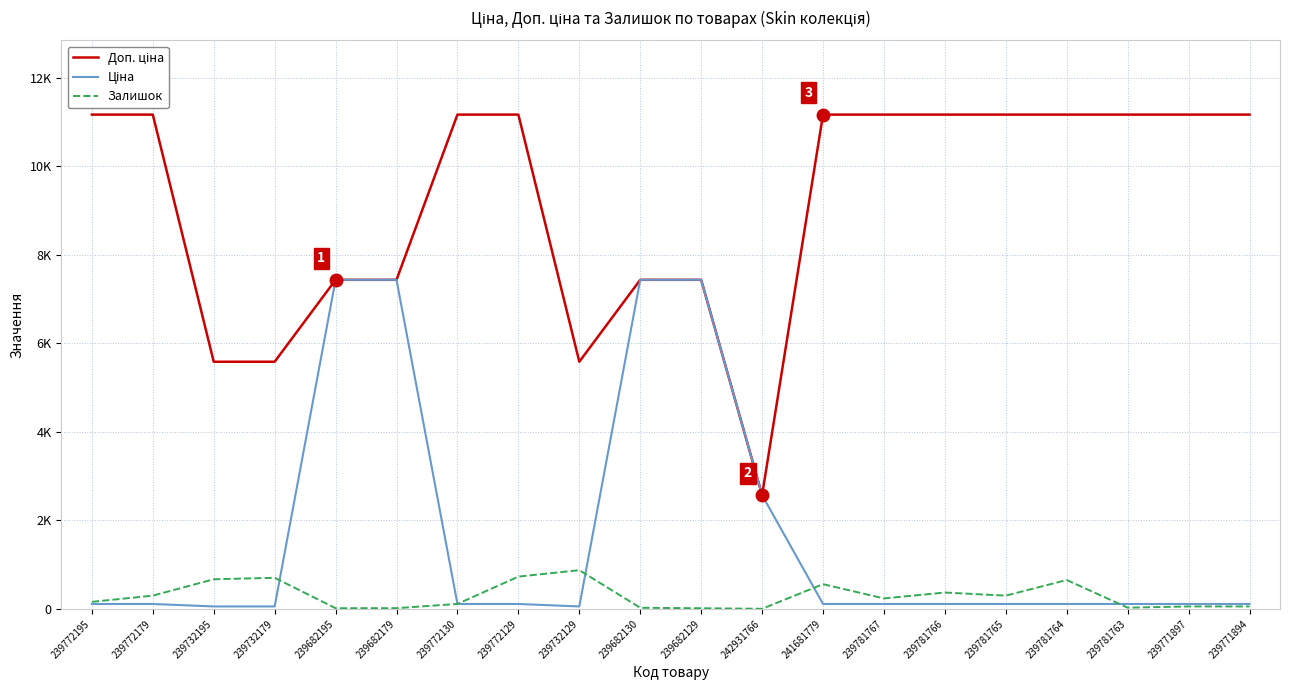

What is the value of the Доп. ціна point at the 15th from the left?

11169.0